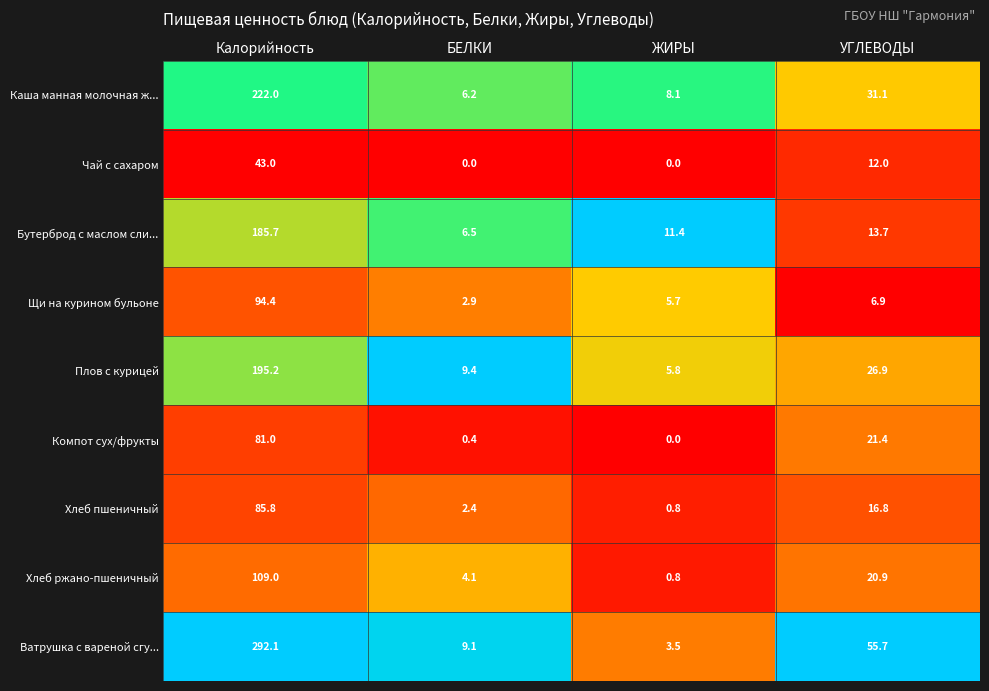

The value of Ватрушка с вареной сгу... at Калорийность is 292.1. True or false?

True